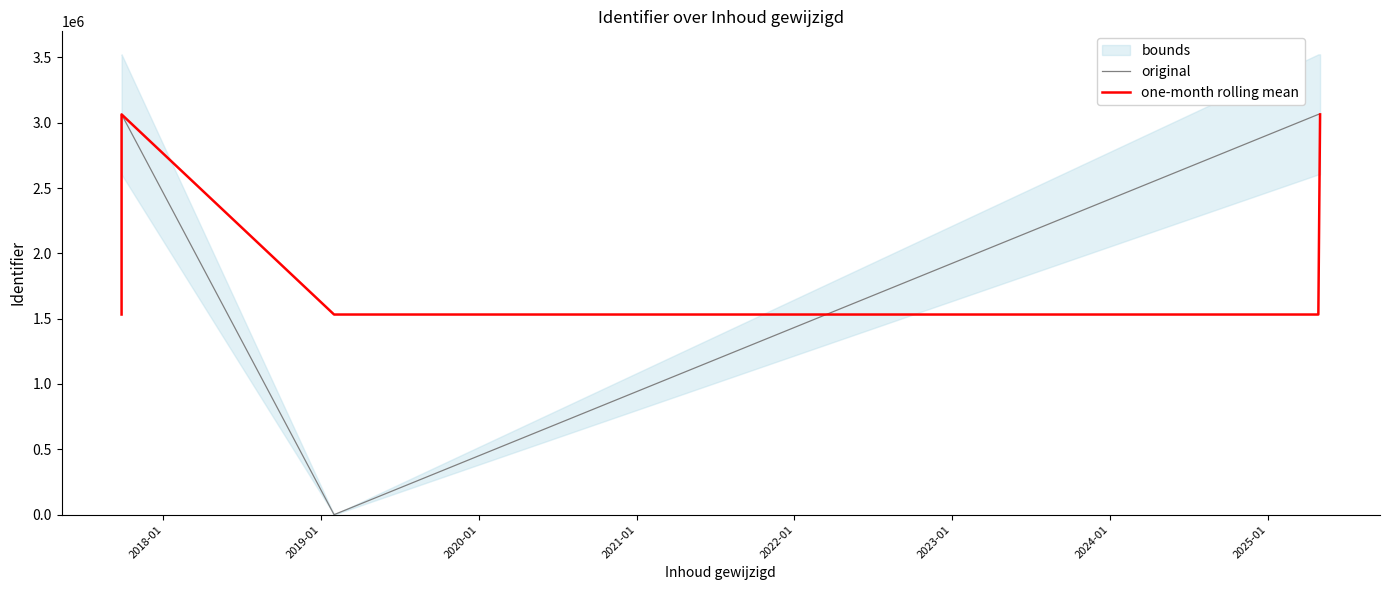

Between 2020-01 and 2021-01, which series saw the biggest shift?

original